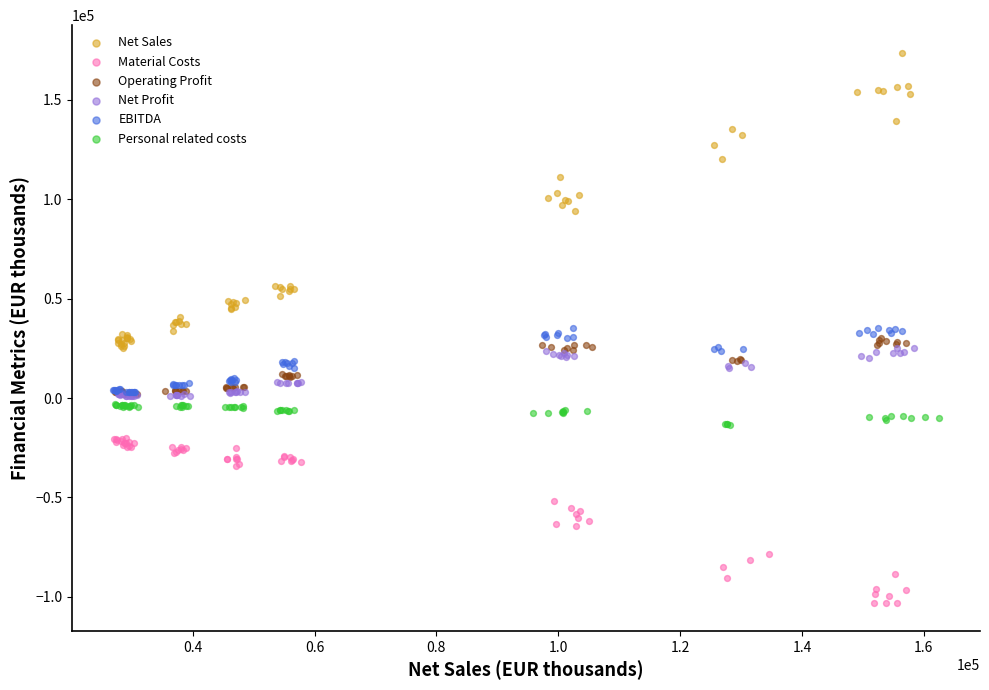

What are all the series names shown in the legend?

Net Sales, Material Costs, Operating Profit, Net Profit, EBITDA, Personal related costs